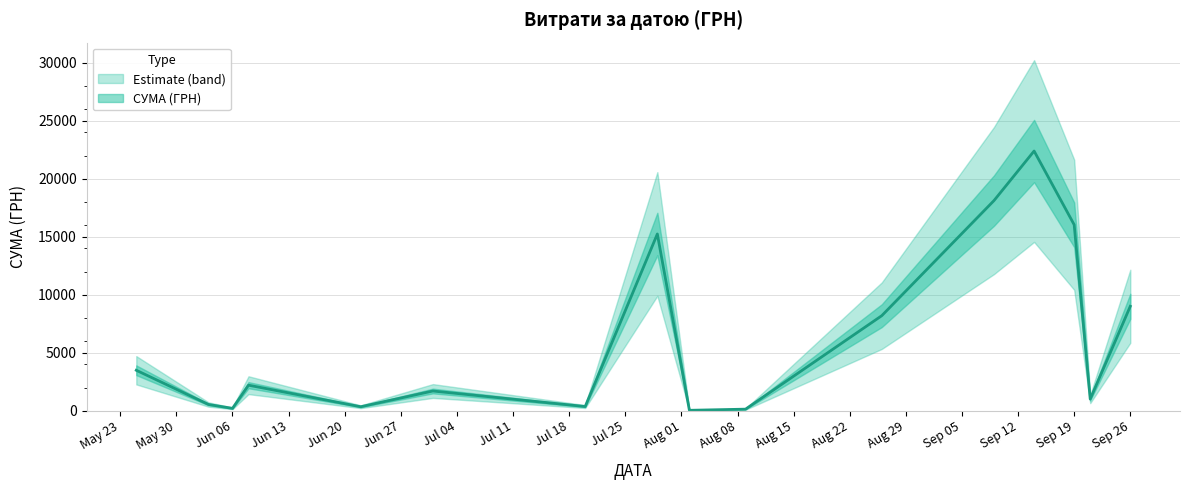

True or false: there are more than 0 points higher than both neighbors.

True